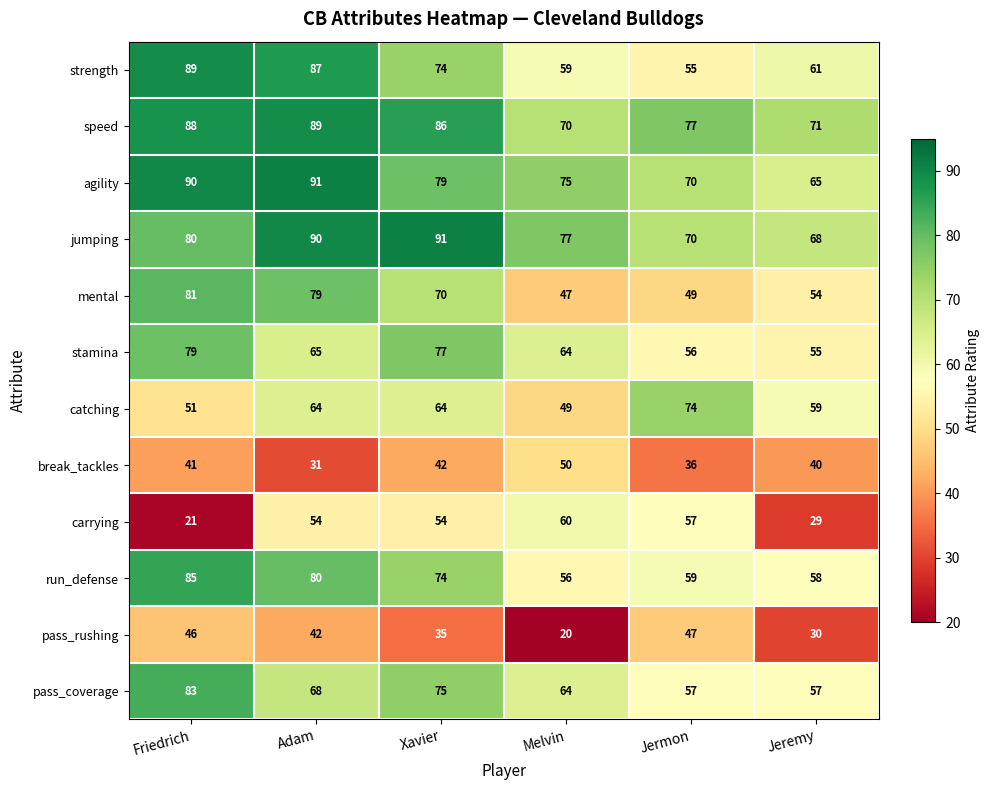

What is the sum of the run_defense values at Friedrich and Xavier?

159